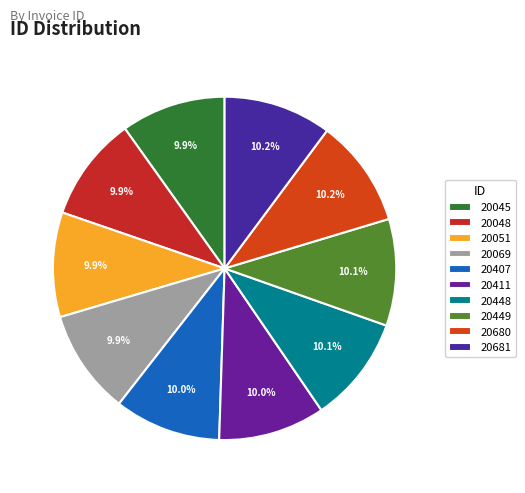

The 20681 slice represents 3% of the pie. True or false?

False